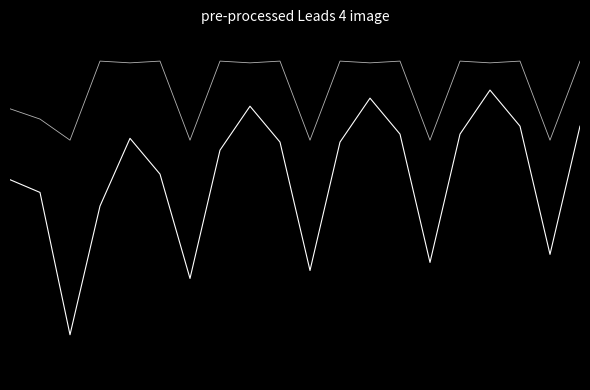

Does the chart display data point markers on the line(s)?

No